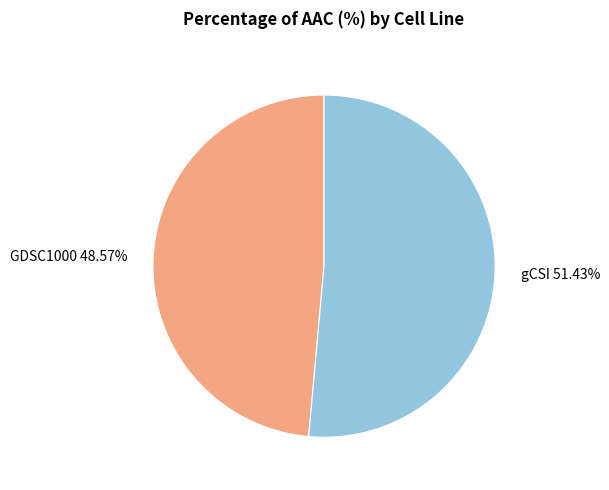

Is there any slice that represents more than half of the pie?

Yes